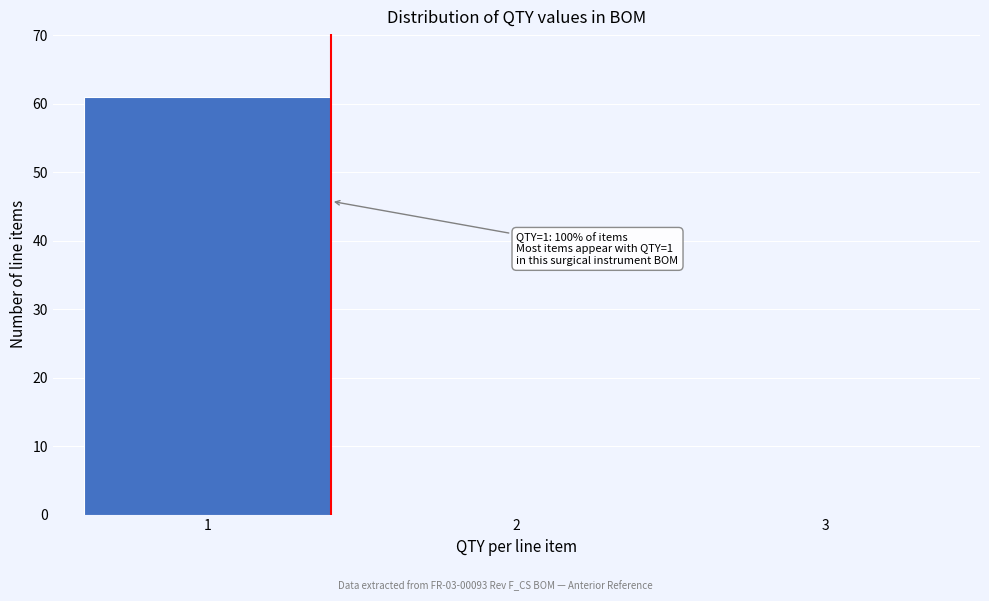

Reading left to right, list all the values displayed in this chart.

1=61	2=0	3=0